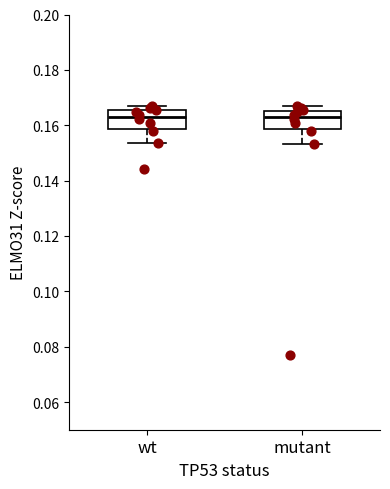

Reading left to right, transcribe this box plot: for each box, give where its median line is, the range the box spans, and where its two whiskers end, as read against the y-axis. The values are not printed on the chart, so give them approximately, as read against the axis.

wt: median 0.164, box 0.158 to 0.166, whiskers 0.154 to 0.166 (just above the box's upper edge)
mutant: median 0.164, box 0.158 to 0.166, whiskers 0.154 to 0.166 (just above the box's upper edge)